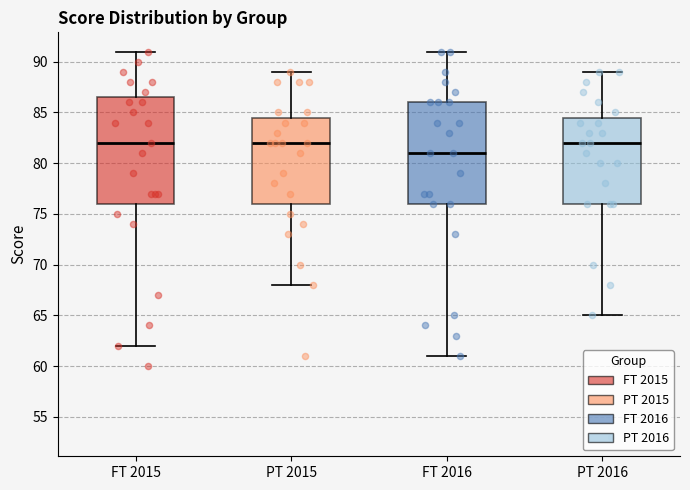

Where does the median line of the box for FT 2016 sit on the y-axis? The values are not printed on the chart, so give them approximately, as read against the axis.

81.0